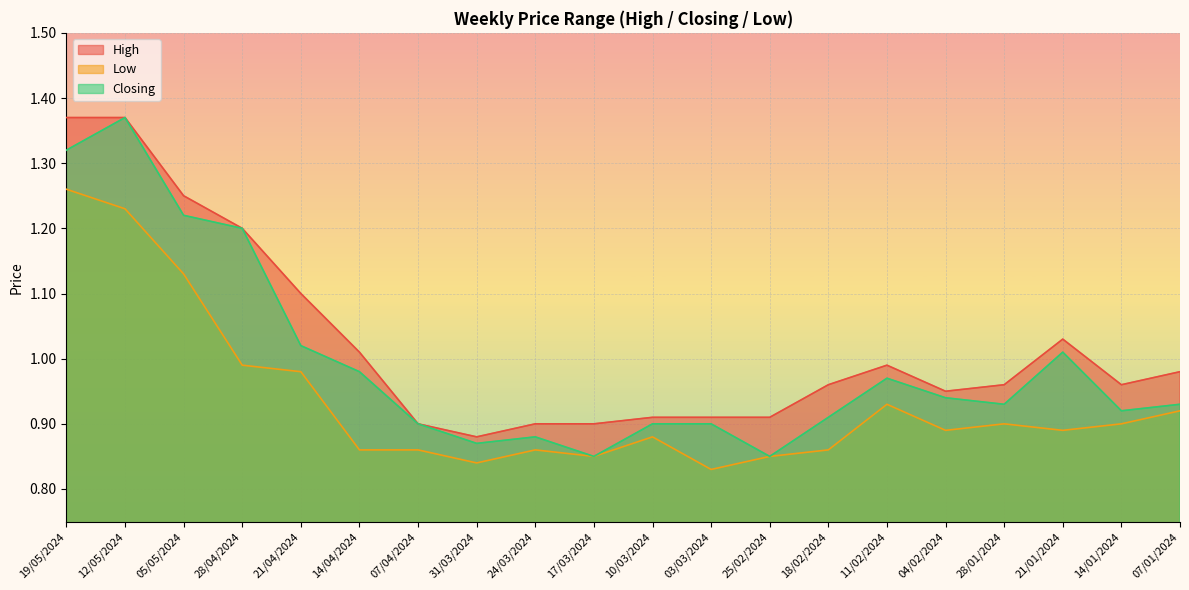

True or false: Closing and Low cross at least once.

False